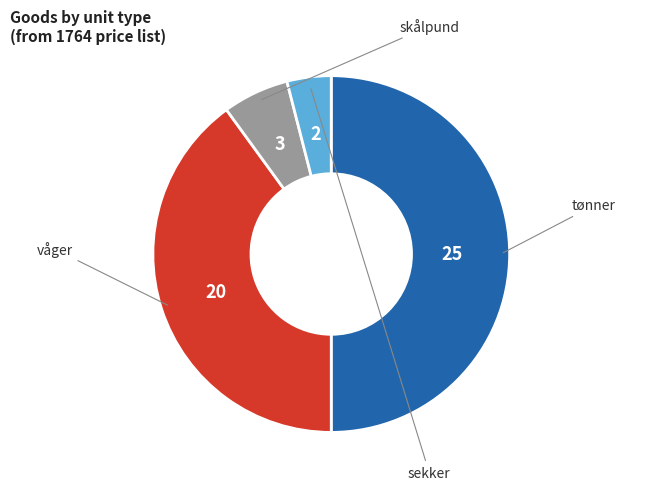

The sekker slice represents 4% of the pie. True or false?

True